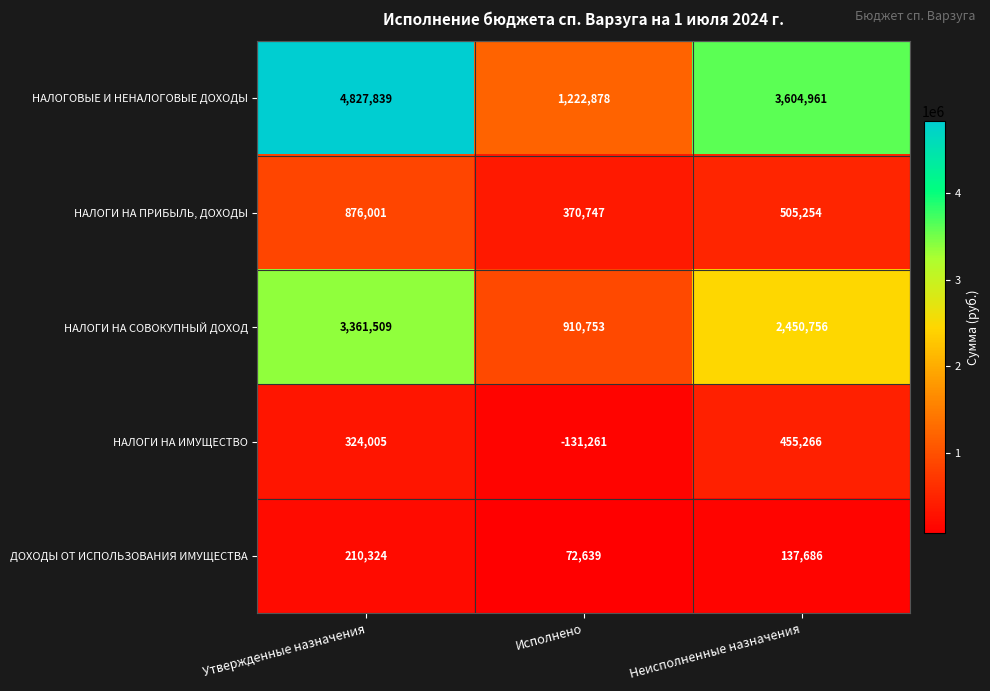

Which series has the largest total across all categories?

НАЛОГОВЫЕ И НЕНАЛОГОВЫЕ ДОХОДЫ